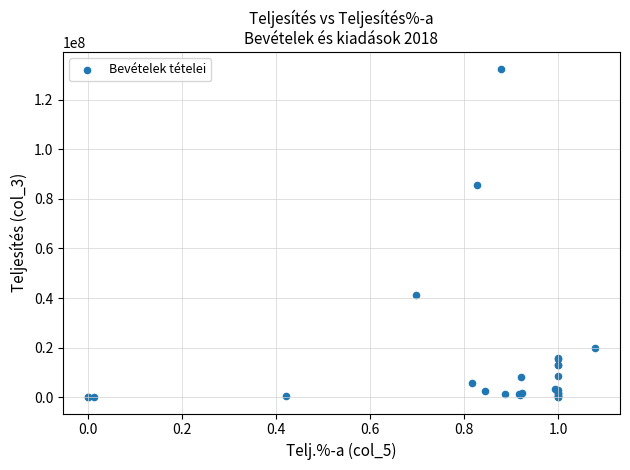

What Y value in the scatter plot is closest to 66298525?

85629796